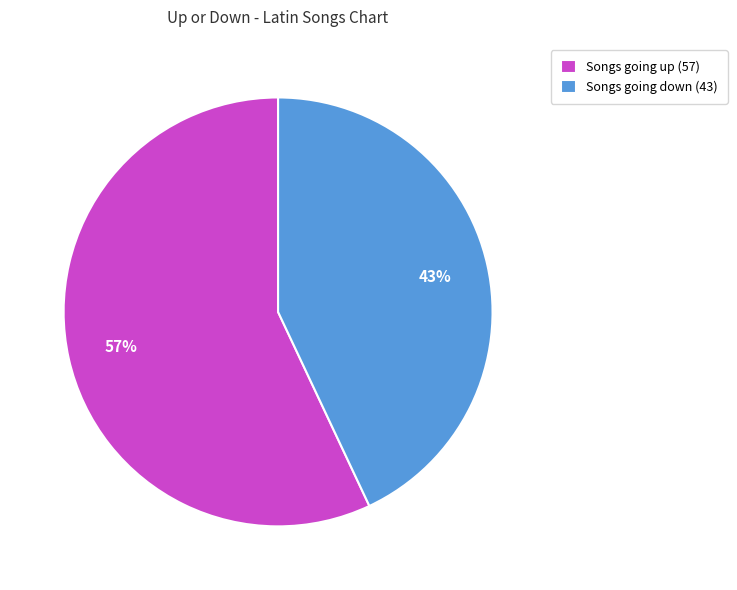

Which slice is the largest?

Songs going up (57)